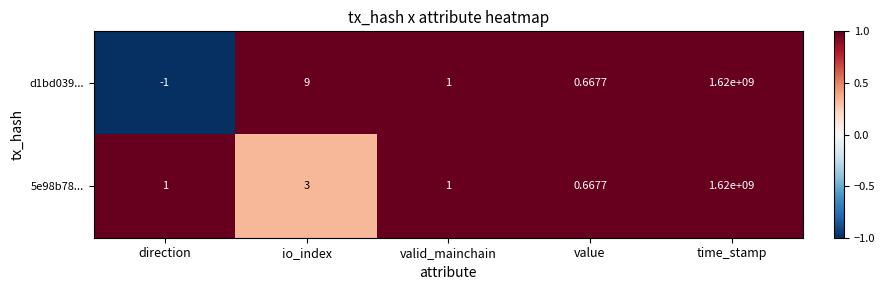

How many data points does each series have?

5